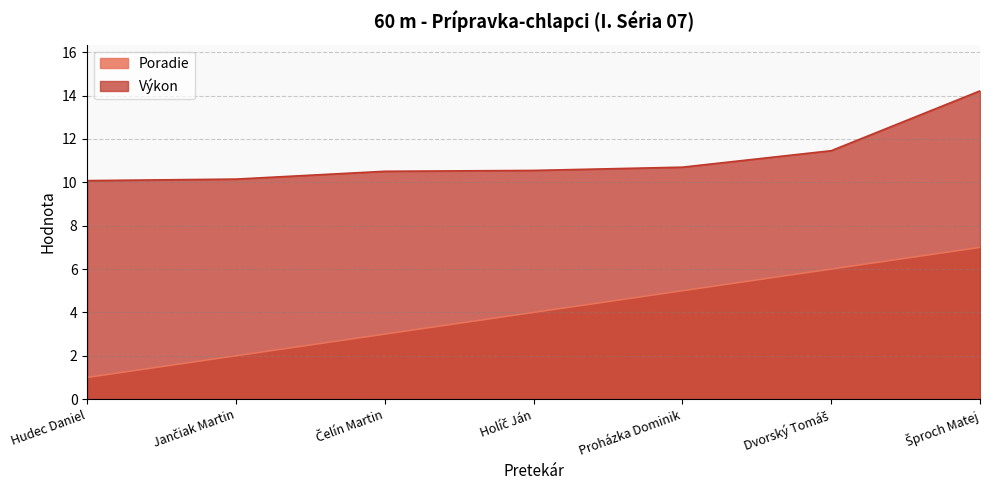

True or false: Výkon has a value of 10.5 at Čelín Martin.

True